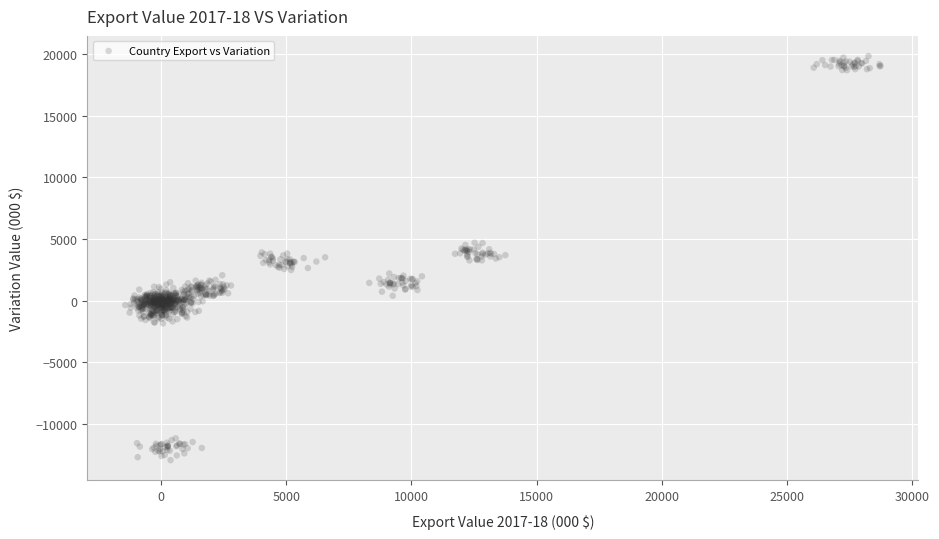

What is the range of Y values (max minus min)?

32795.9